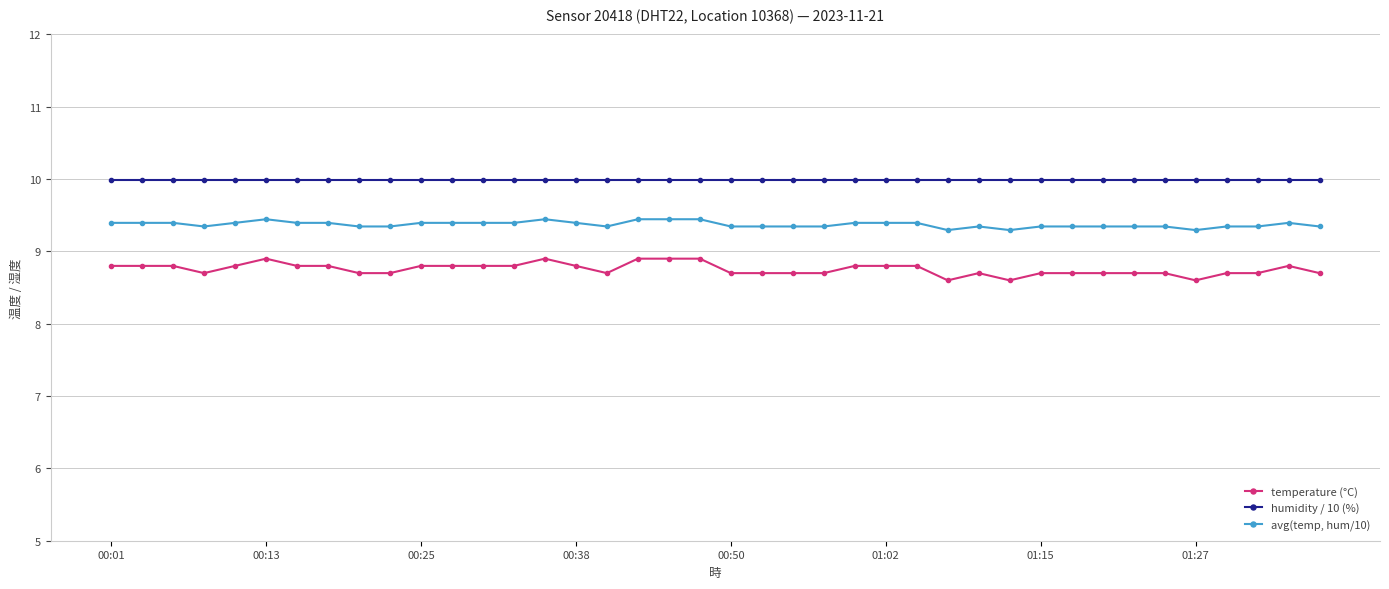

List the series in order of their peak value, lowest first.

temperature (°C), avg(temp, hum/10), humidity / 10 (%)